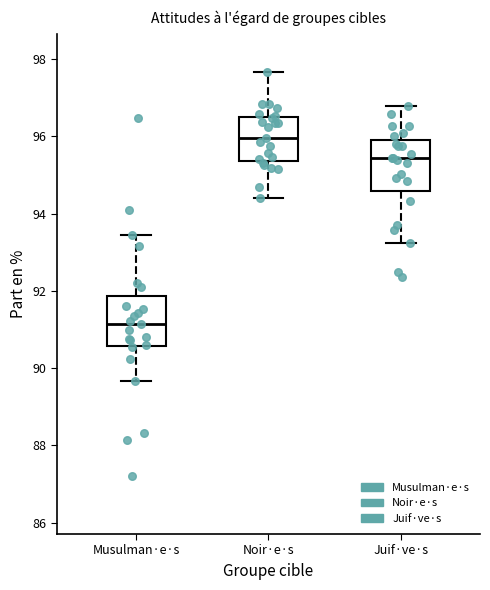

Reading left to right, transcribe this box plot: for each box, give where its median line is, the range the box spans, and where its two whiskers end, as read against the y-axis. The values are not printed on the chart, so give them approximately, as read against the axis.

Musulman·e·s: median 91.2, box 90.6 to 91.8, whiskers 89.6 to 93.4
Noir·e·s: median 96.0, box 95.4 to 96.6, whiskers 94.4 to 97.6
Juif·ve·s: median 95.4, box 94.6 to 96.0, whiskers 93.2 to 96.8